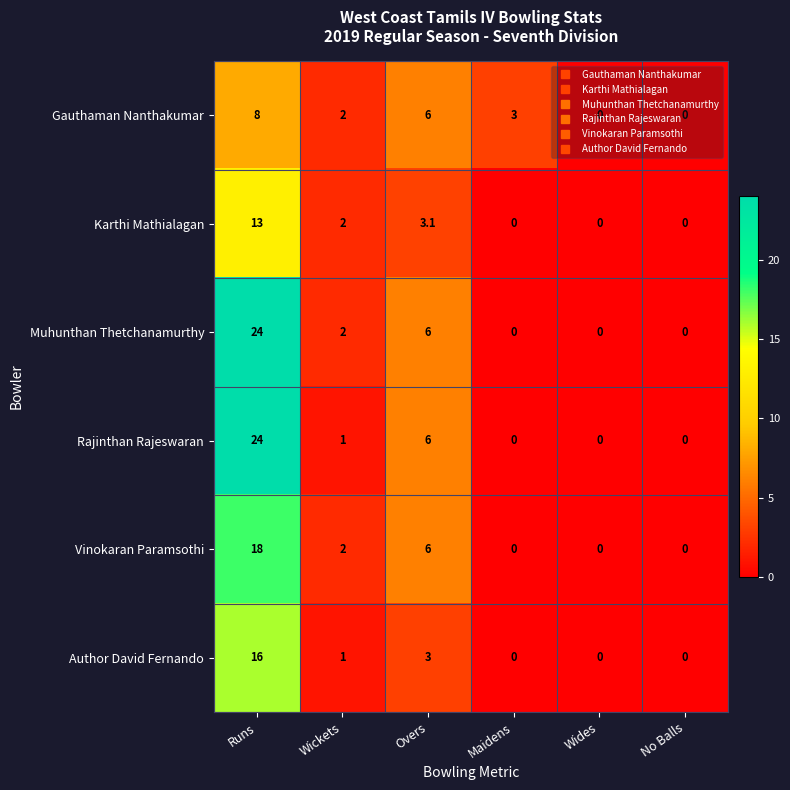

Which label corresponds to the largest value in the chart?

Runs